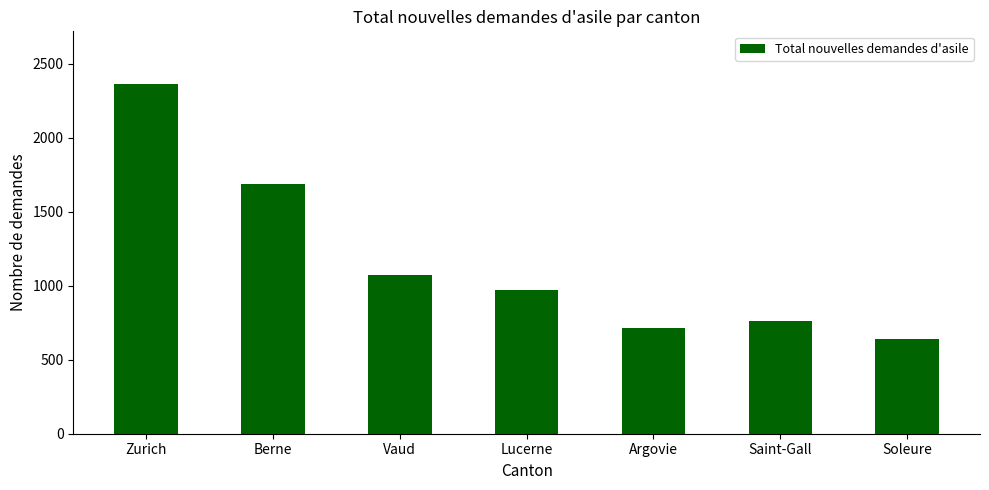

The value at Zurich is 2364. True or false?

True